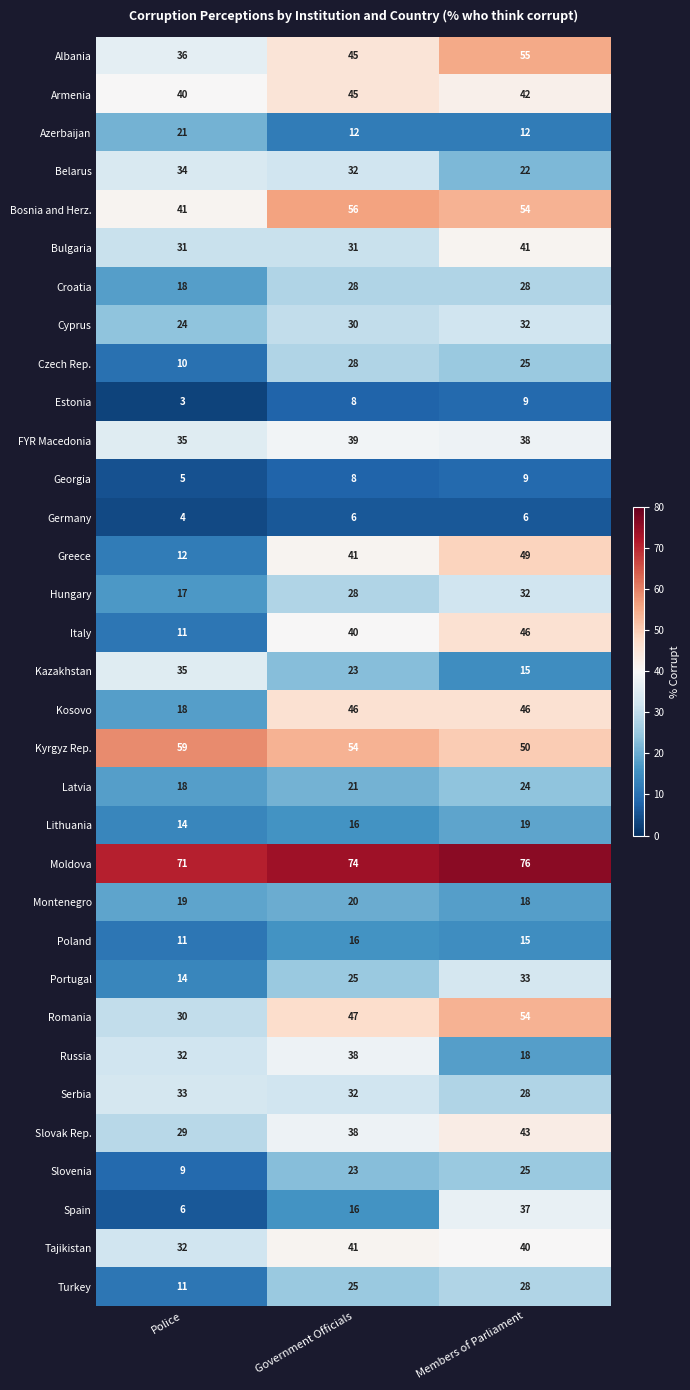

Is it true that Czech Rep. equals 5 at Police?

False